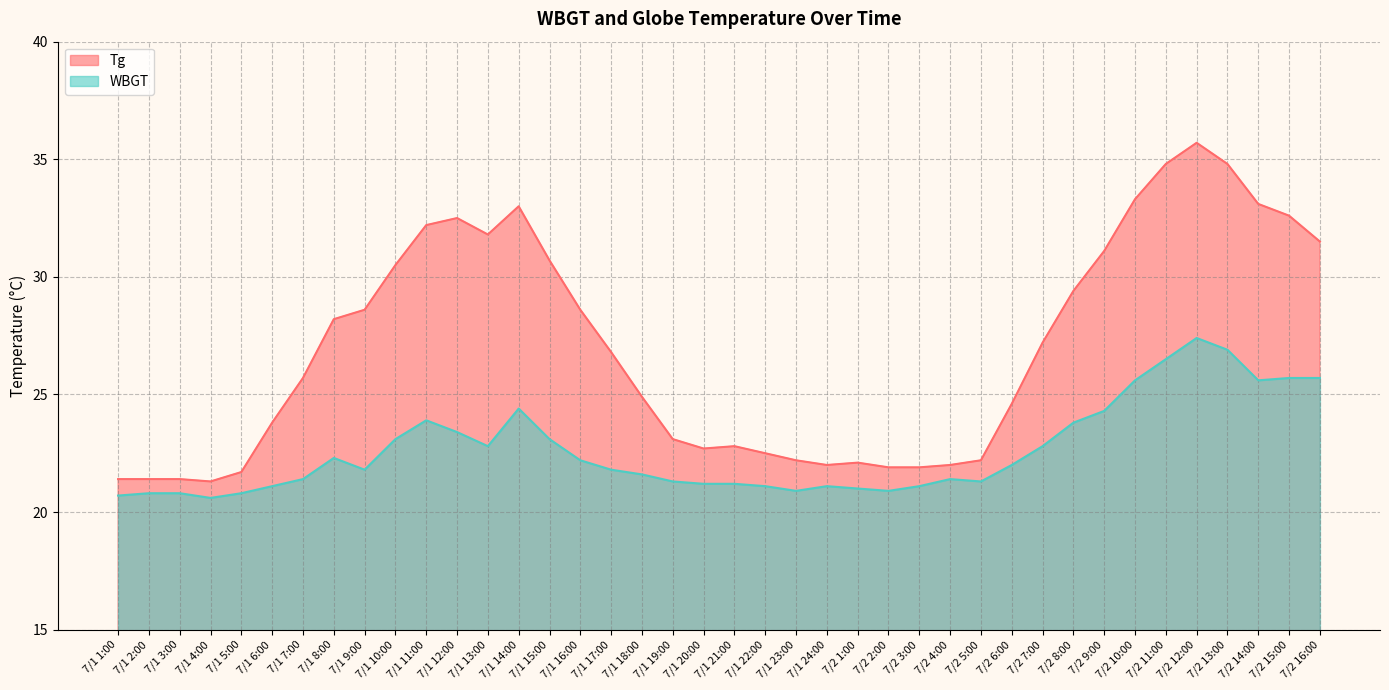

What are all the series names shown in the legend?

Tg, WBGT